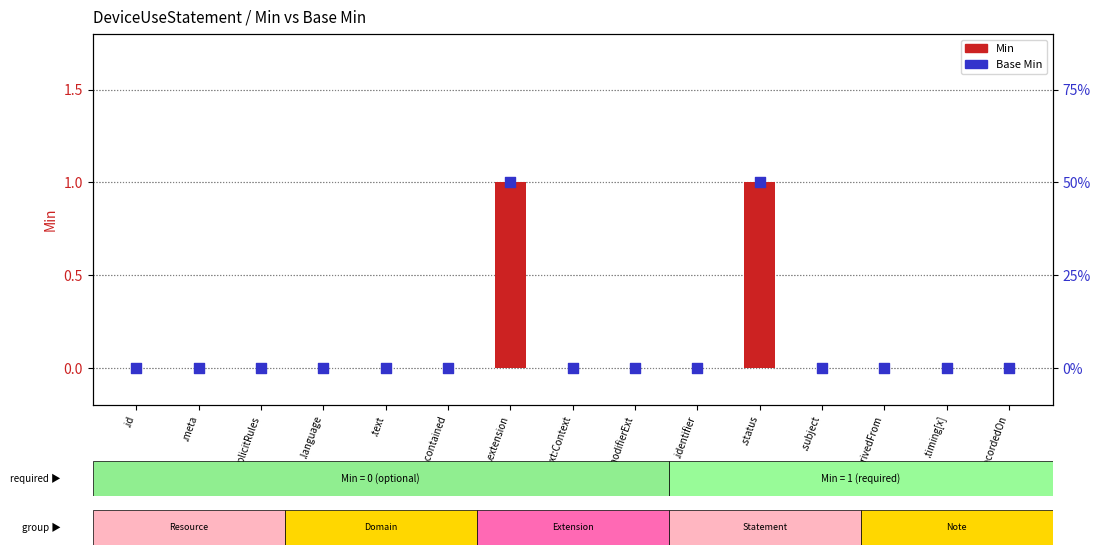

What are all the series names shown in the legend?

Min, Base Min